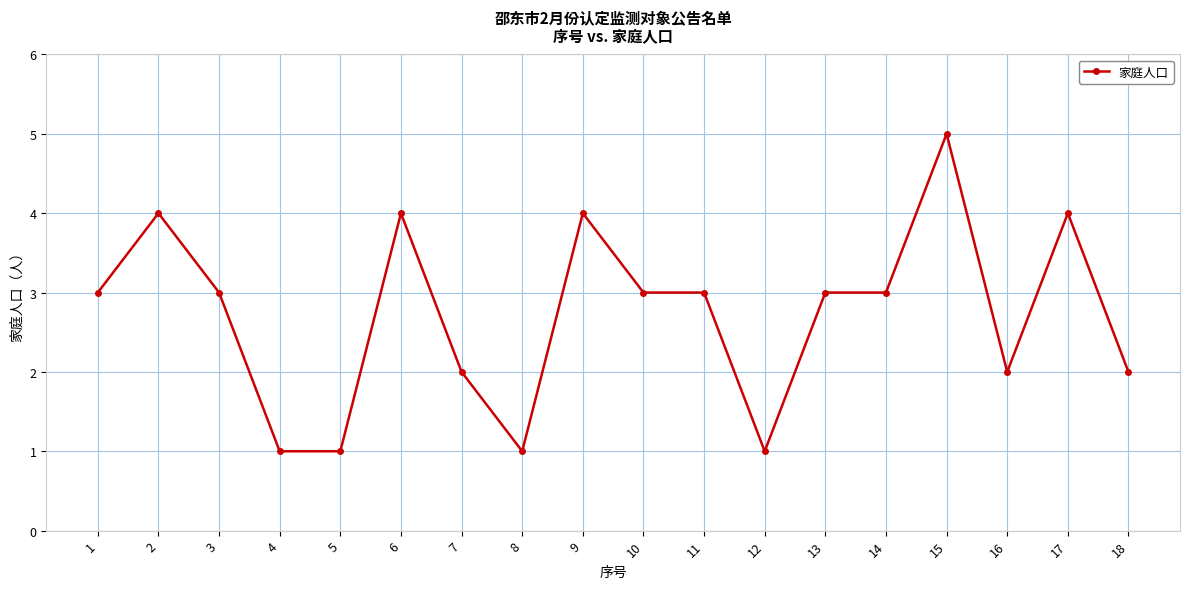

Does the chart display data point markers on the line(s)?

Yes